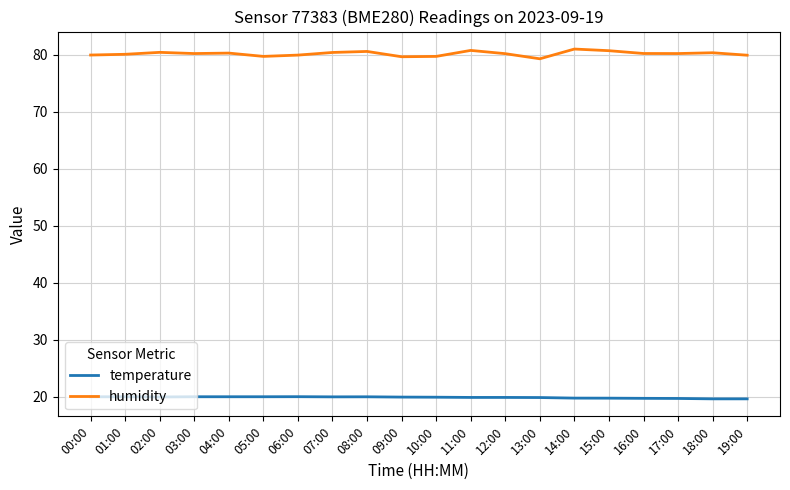

What is the sum of the temperature values at 02:00 and 18:00?

39.7